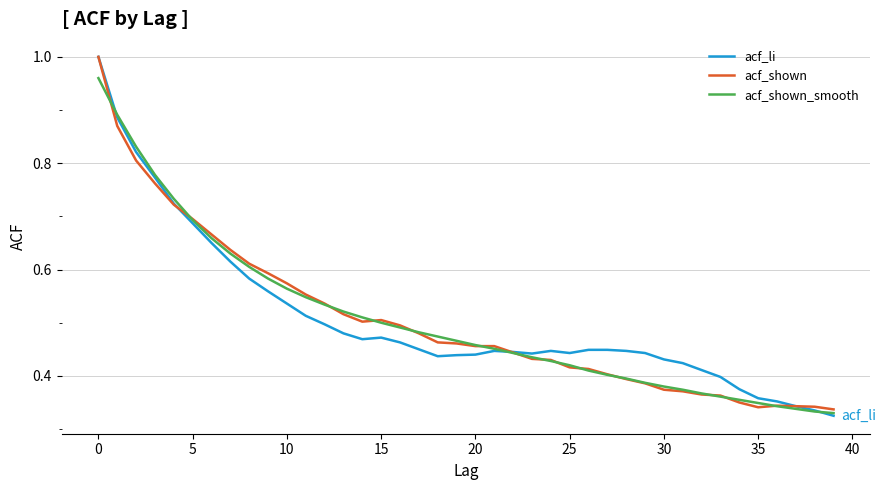

True or false: acf_li and acf_shown_smooth cross at least once.

True